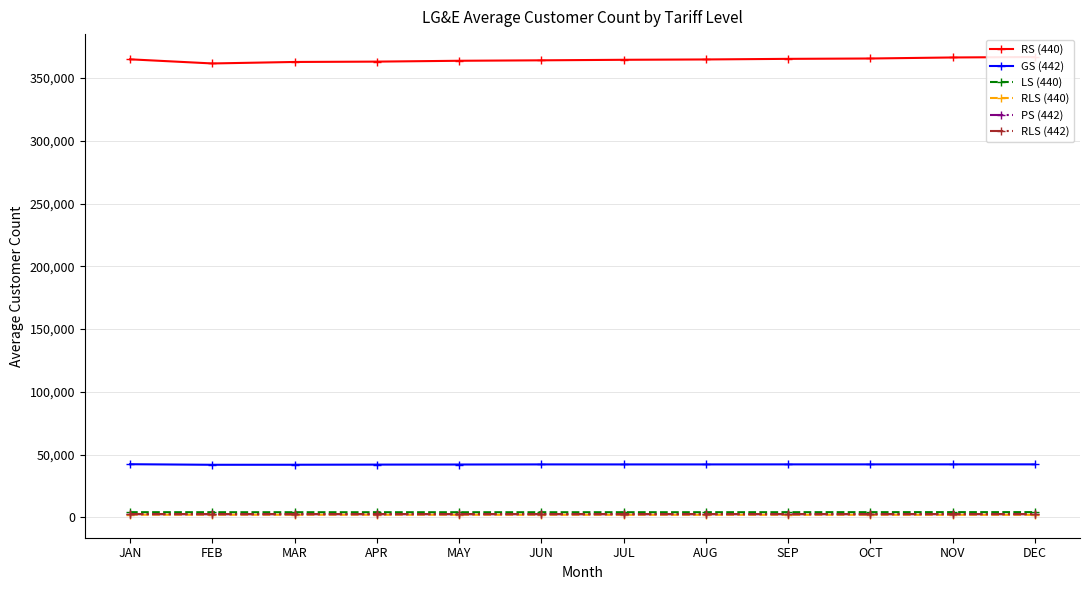

How many data points in PS (442) are above 2563?

5